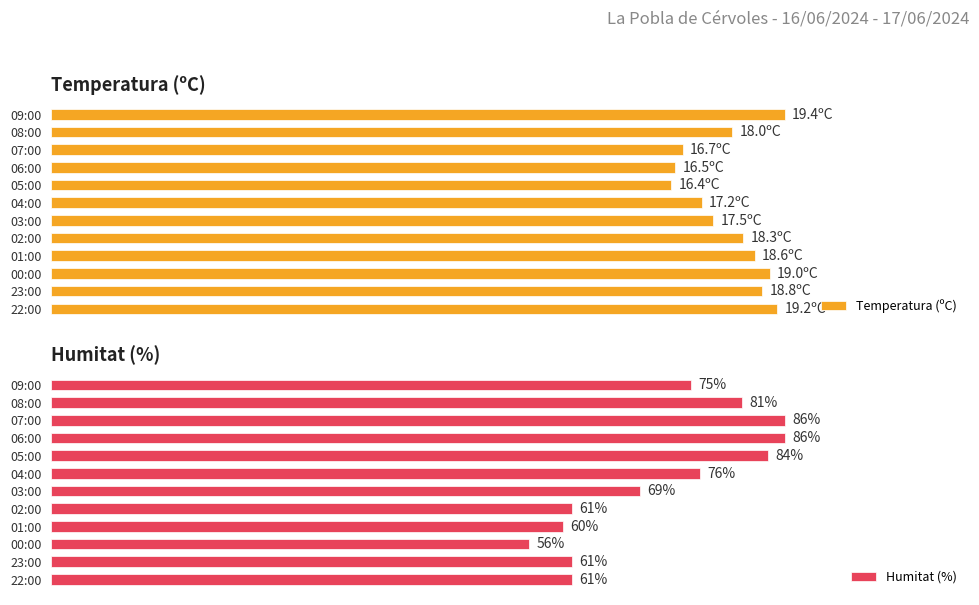

What is the difference between the Humitat (%) values at 3 and 4?

2.0